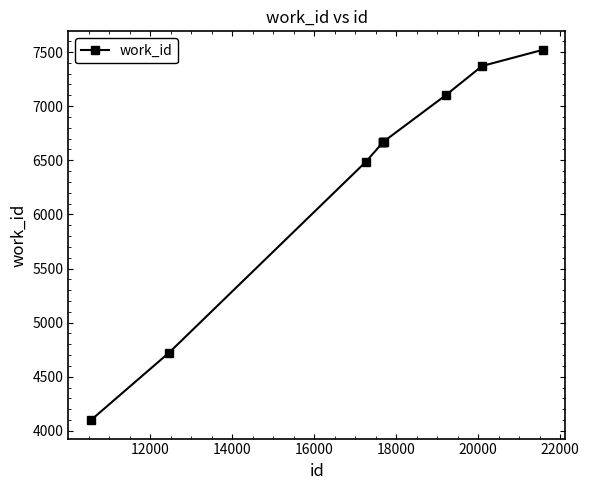

What is the minimum value shown in the chart?

4100